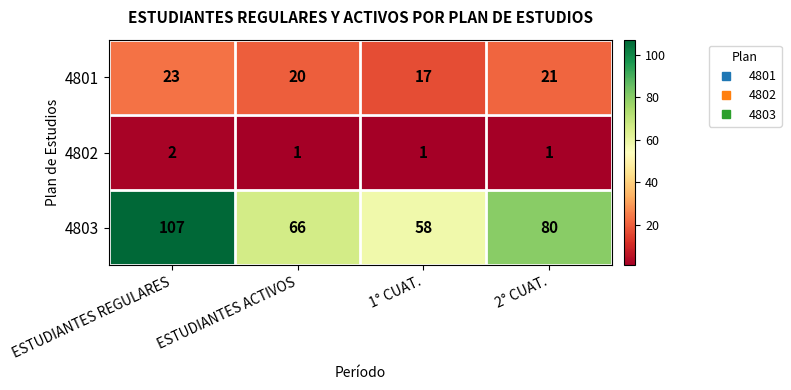

The value of 4801 at 1° CUAT. is 17. True or false?

True